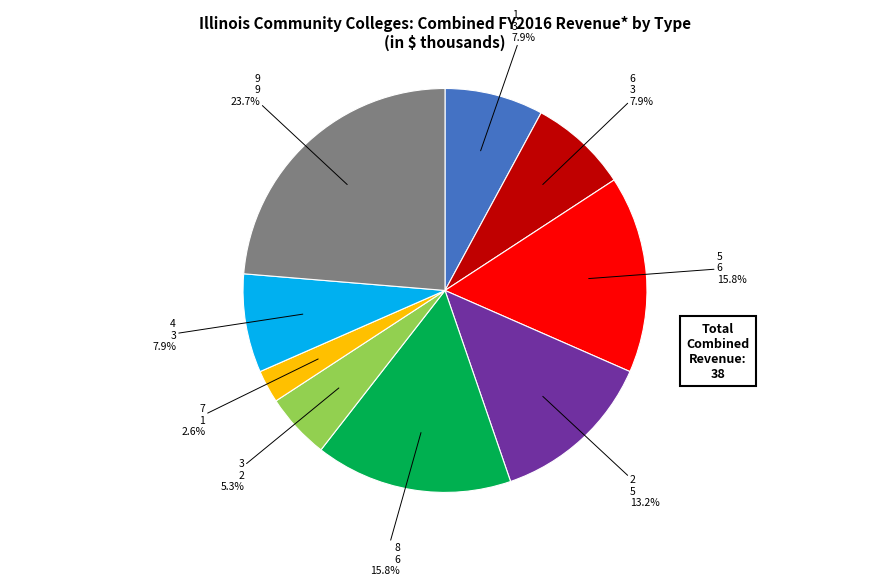

Is there a majority slice in this chart?

No